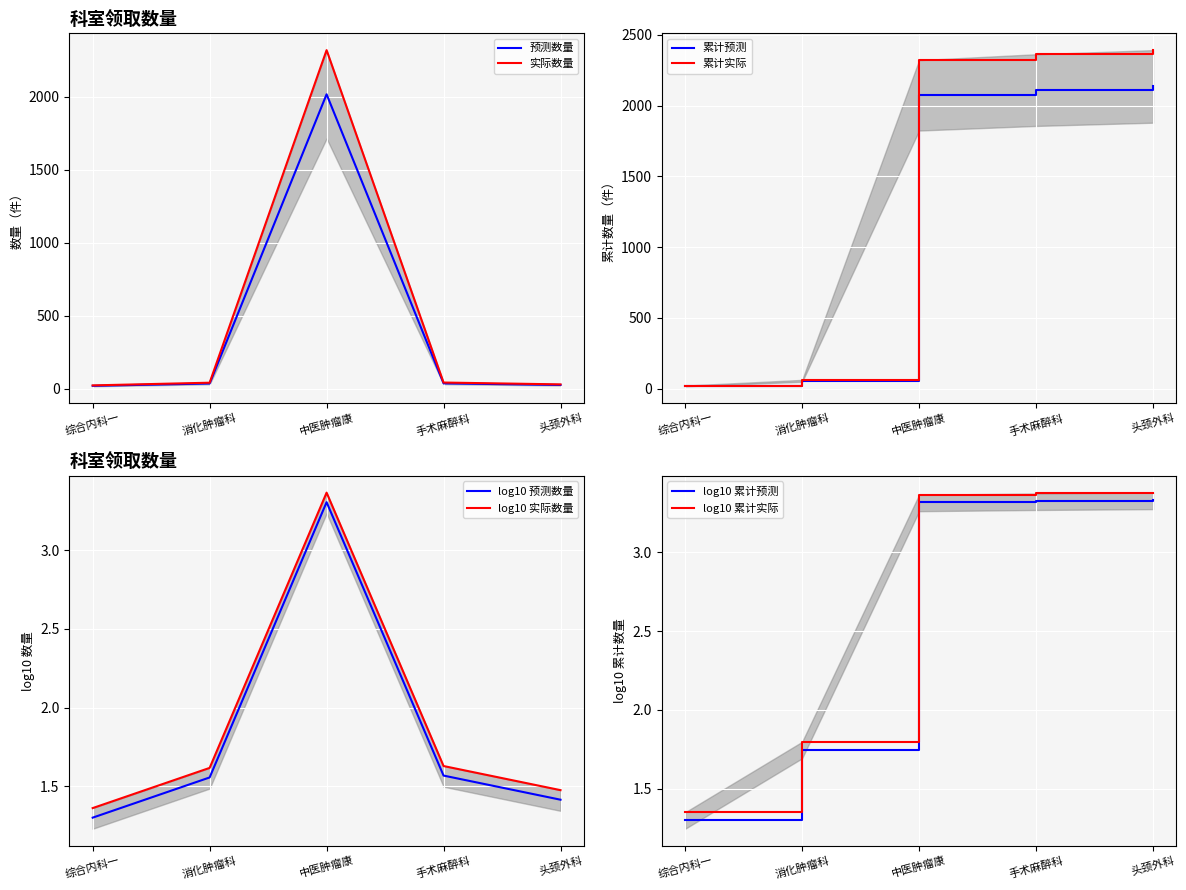

What is the approximate value of 预测数量 at 中医肿瘤康?

2016